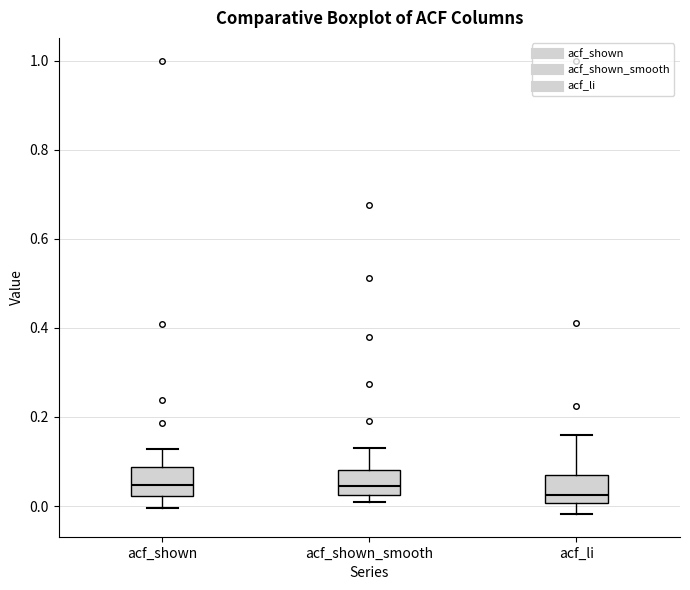

Where is the lower edge of the box for acf_shown_smooth on the y-axis? The values are not printed on the chart, so give them approximately, as read against the axis.

0.02